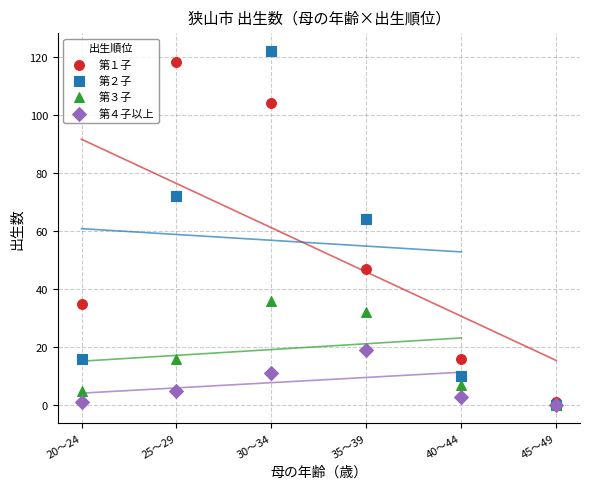

Across all series, what Y value is closest to 61?

64